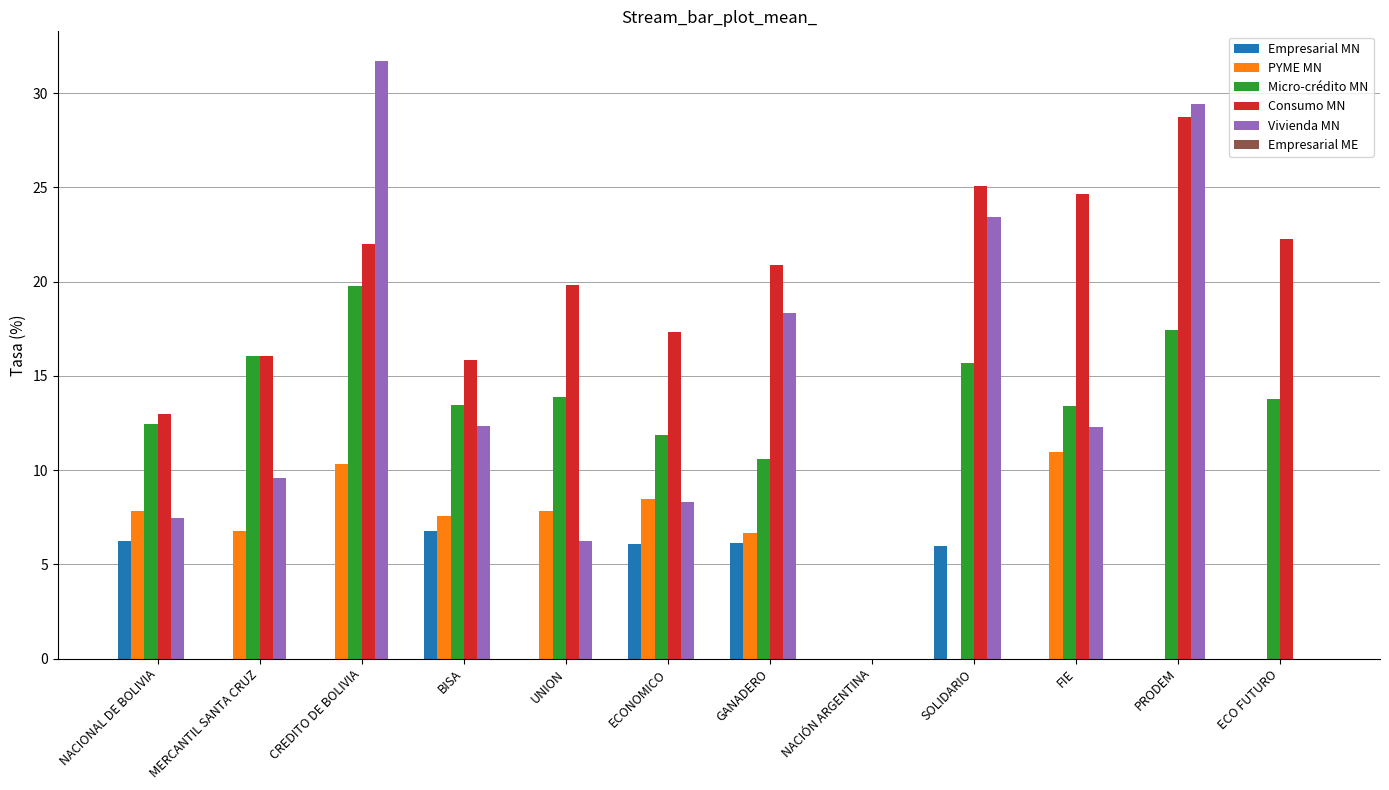

The Micro-crédito MN series shows 5.4 at GANADERO. True or false?

False